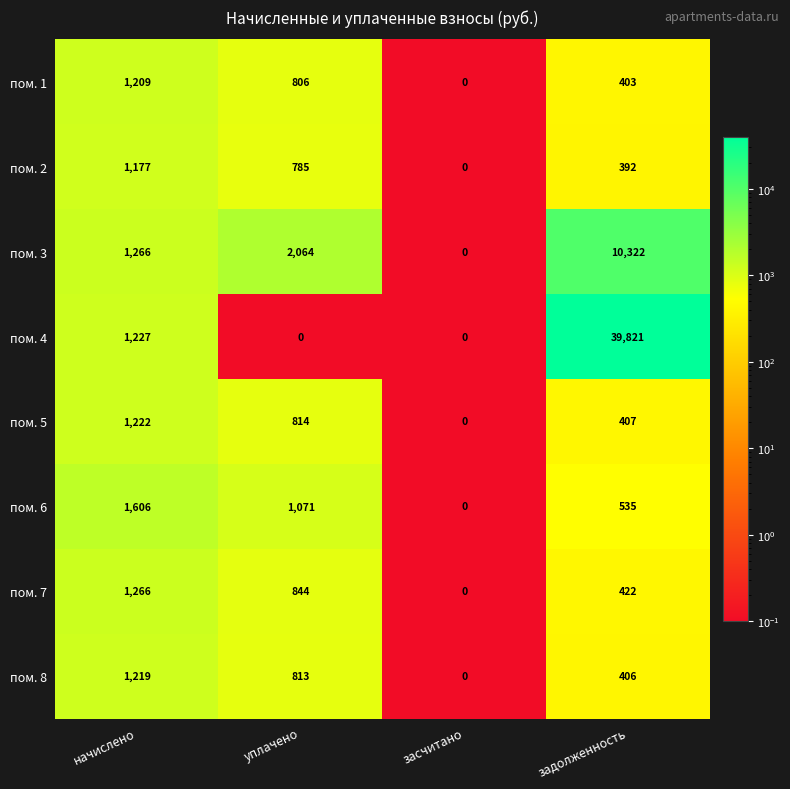

Which series has the largest total across all categories?

пом. 4